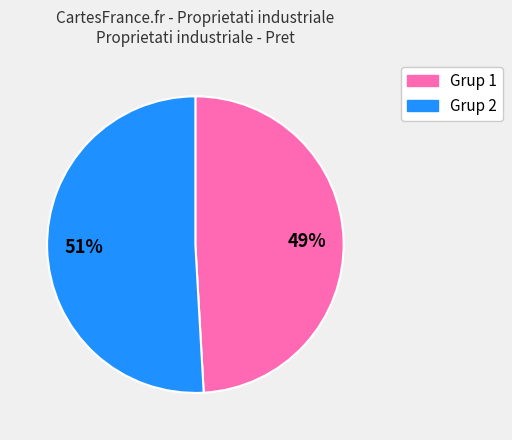

Is there any slice that represents more than half of the pie?

Yes